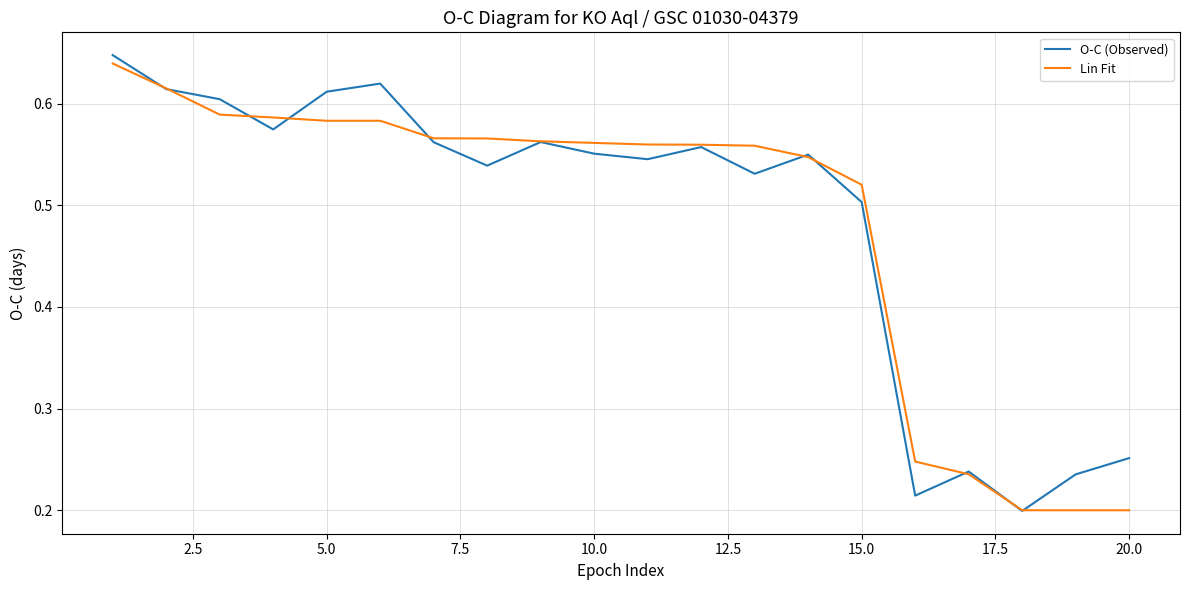

At how many categories does at least one series exceed 0?

20